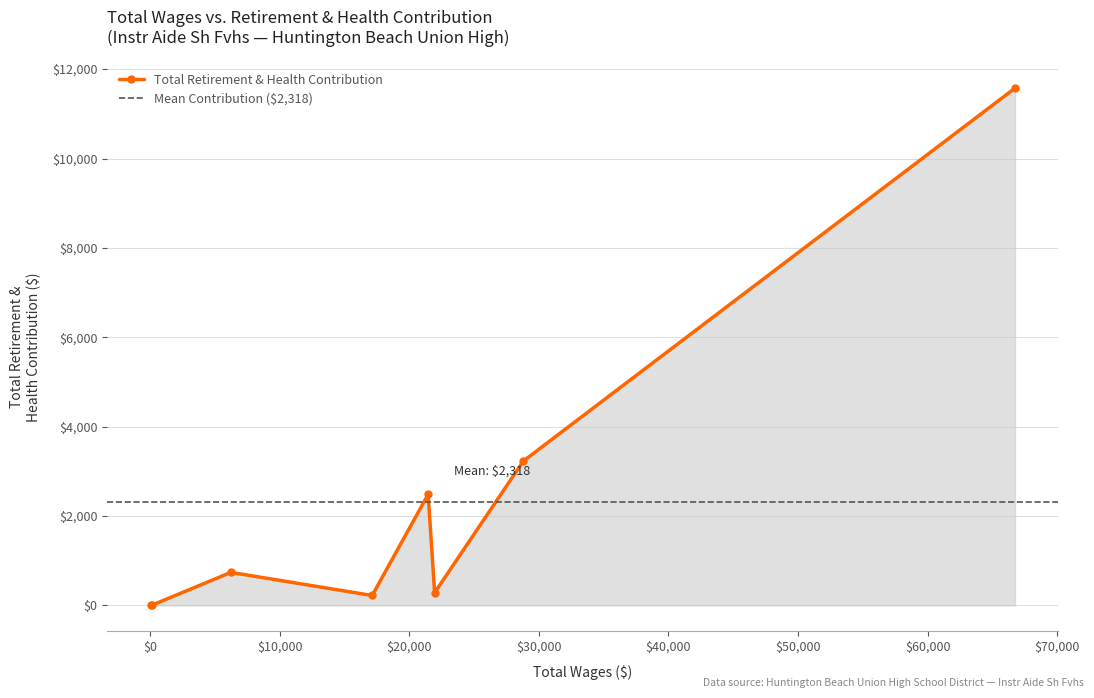

True or false: the data shows 98 at 21967.

False